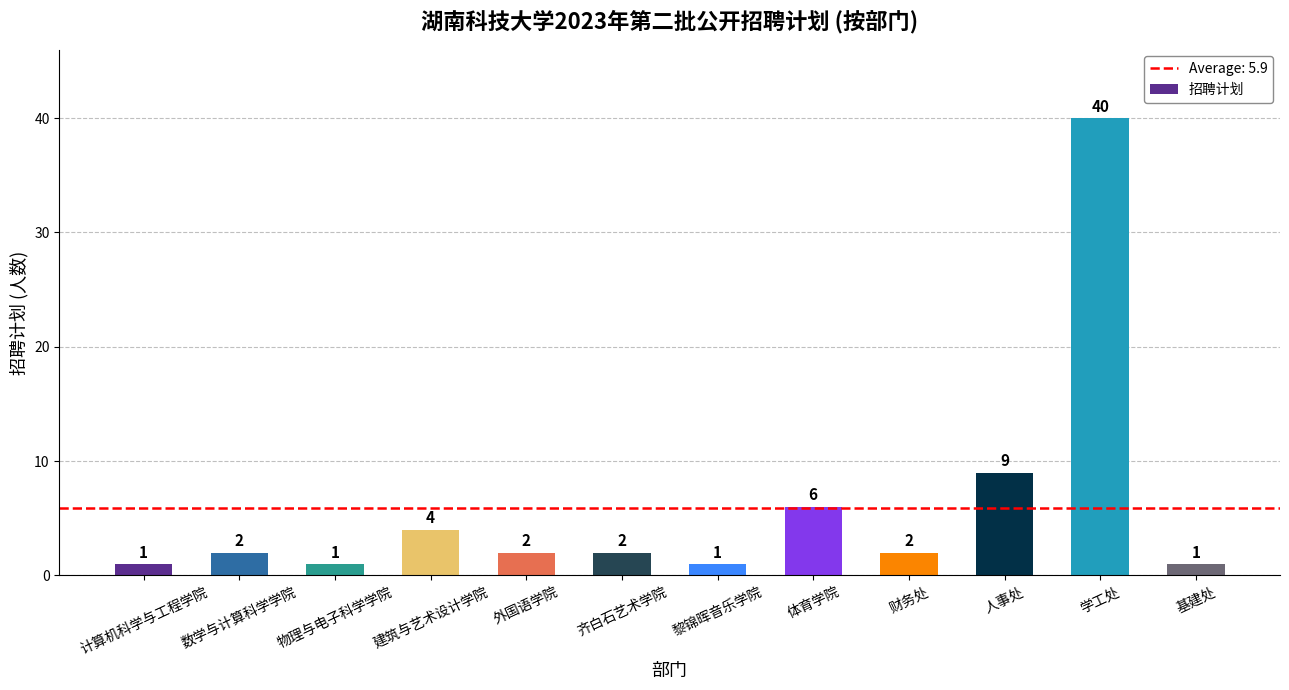

Which has a higher value, 数学与计算科学学院 or 学工处?

学工处